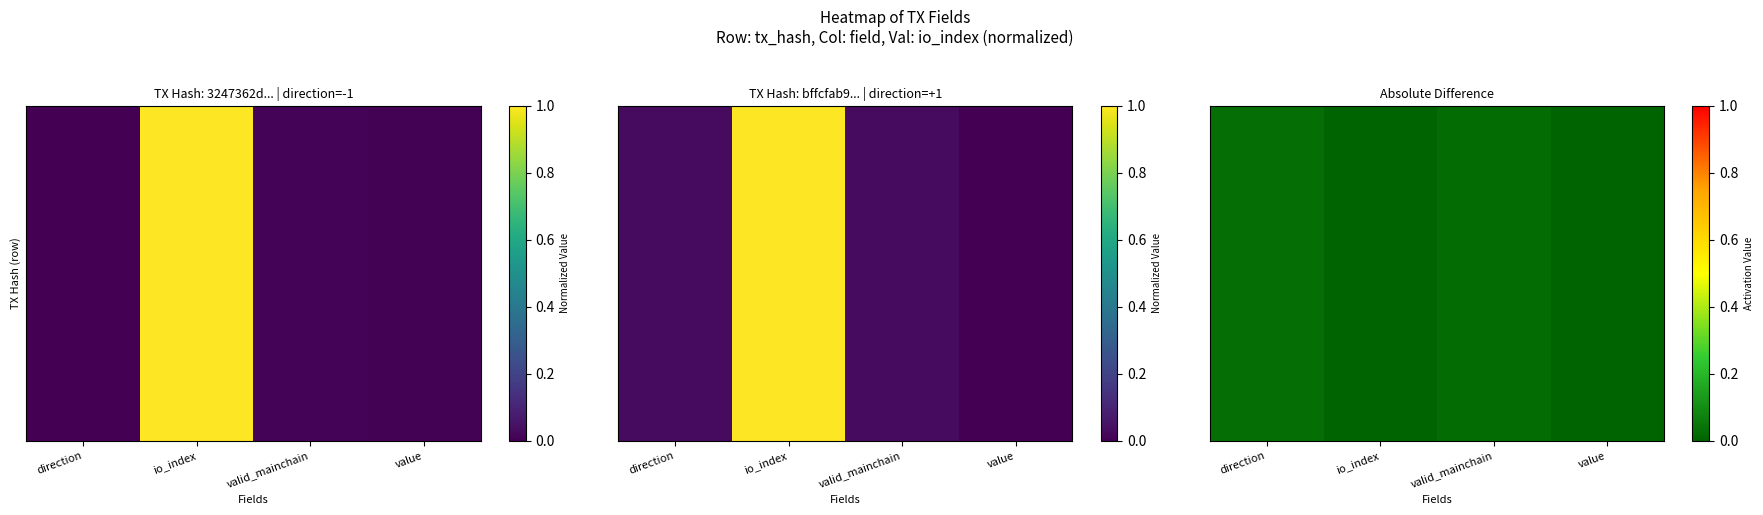

Count the number of categories in the chart.

4